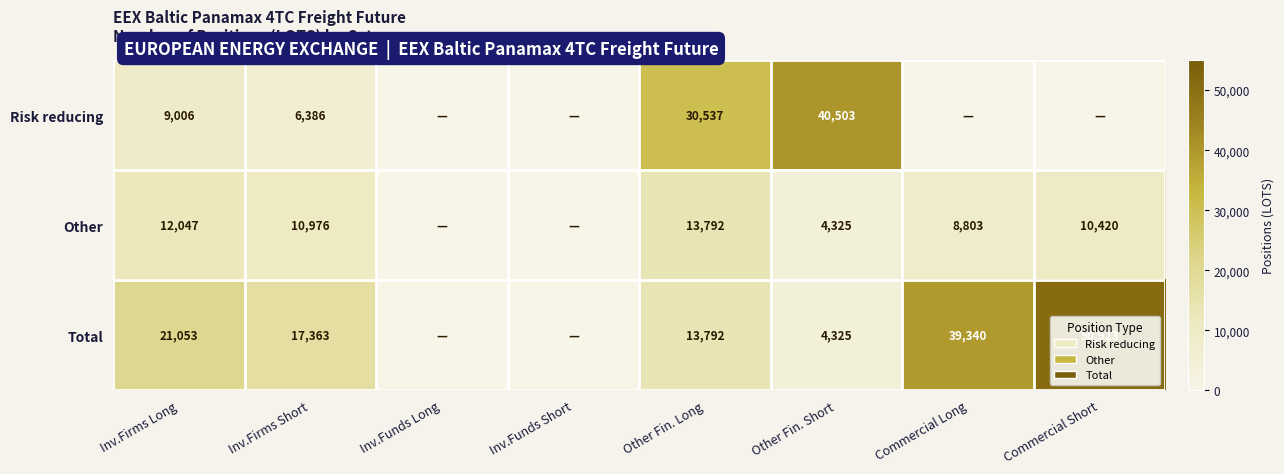

What is the sum of the Total values at Commercial Long and Inv.Firms Short?

56703